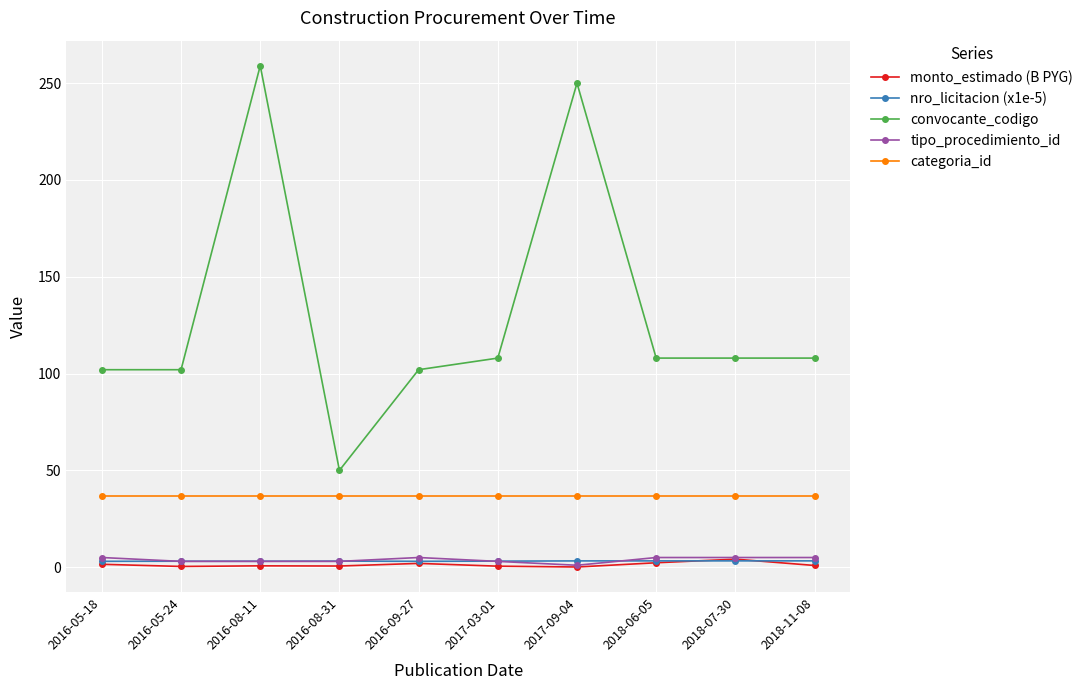

What is the label of the 8th point from the right?

2016-08-11